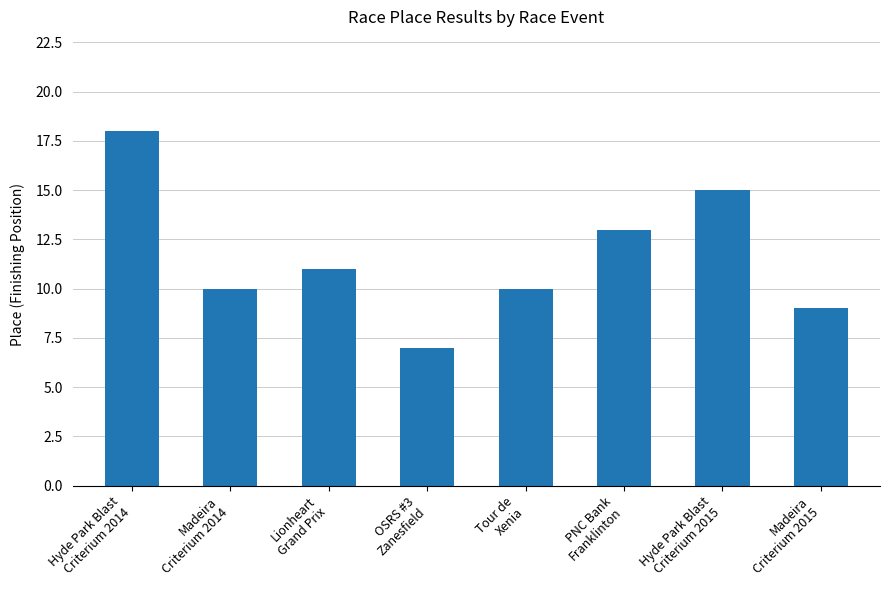

What is the difference between the second highest and minimum values?

8